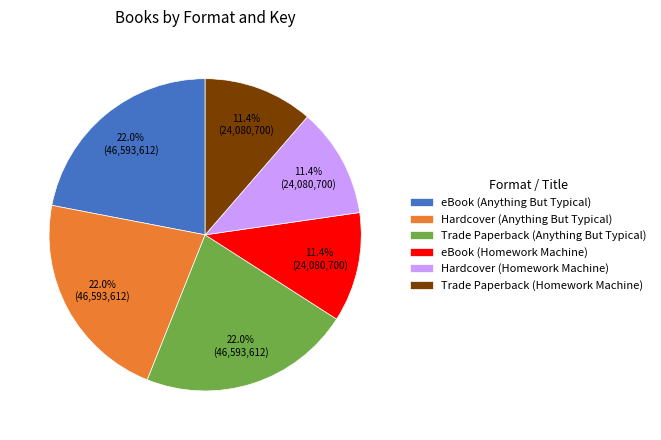

Is there a majority slice in this chart?

No